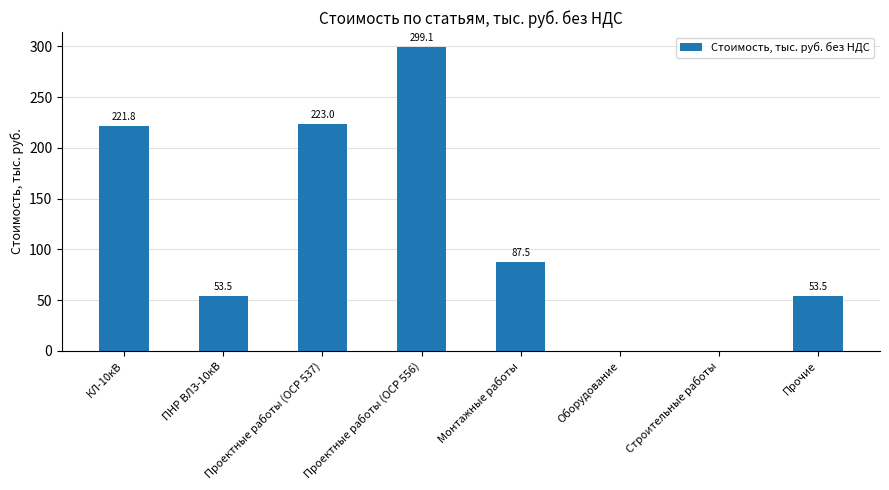

How many categories are shown in the chart?

8